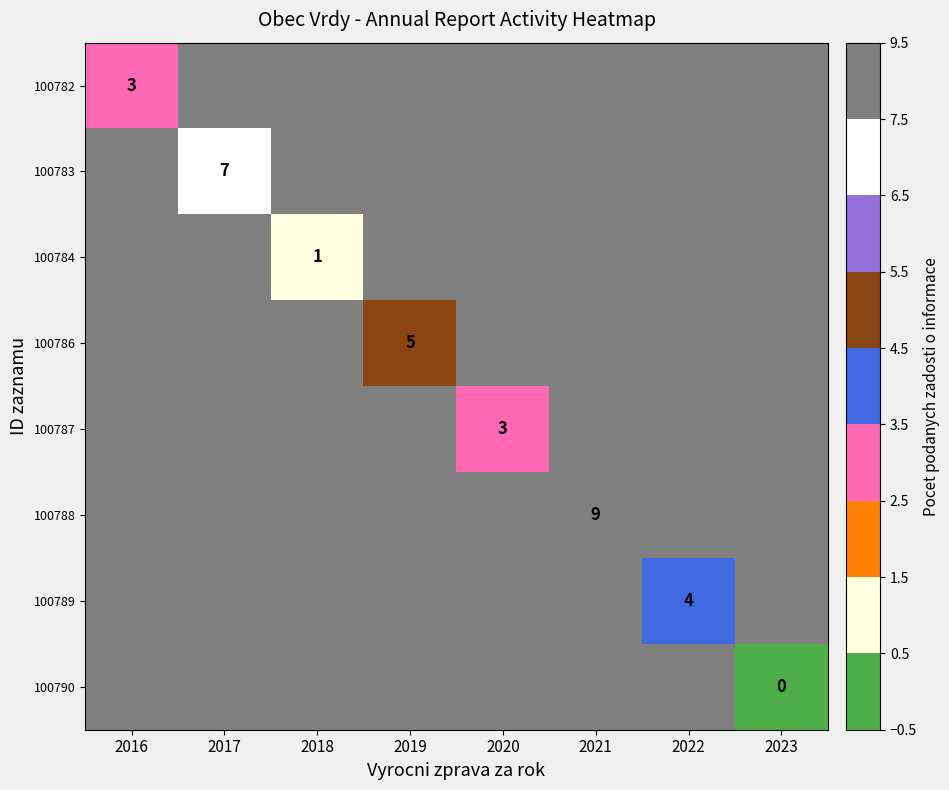

Is it true that 100783 equals 4.6 at 2017?

False